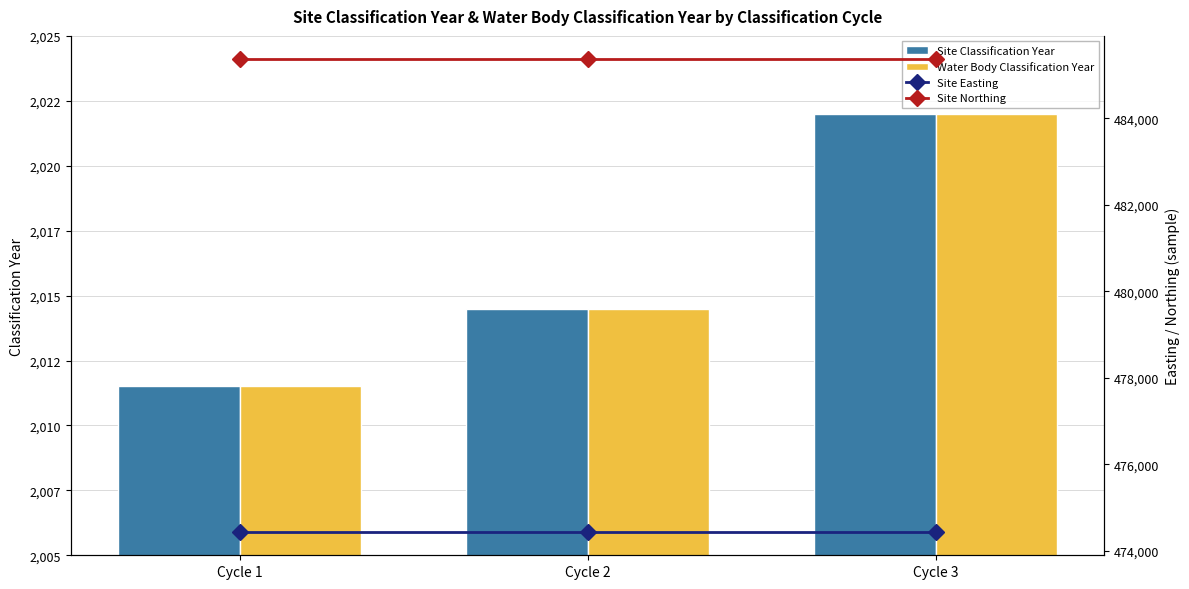

Reading left to right, extract all data points from this chart.

Site Classification Year: Cycle 1=2011.5	Cycle 2=2014.5	Cycle 3=2022.0
Water Body Classification Year: Cycle 1=2011.5	Cycle 2=2014.5	Cycle 3=2022.0
Site Easting: Cycle 1=474447.0	Cycle 2=474447.0	Cycle 3=474447.0
Site Northing: Cycle 1=485358.0	Cycle 2=485358.0	Cycle 3=485358.0